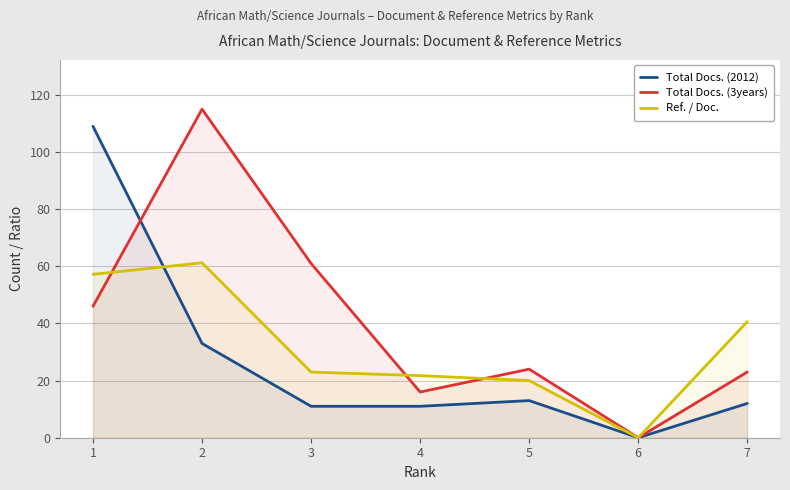

What is the sum of the Total Docs. (3years) values at 6 and 4?

16.0